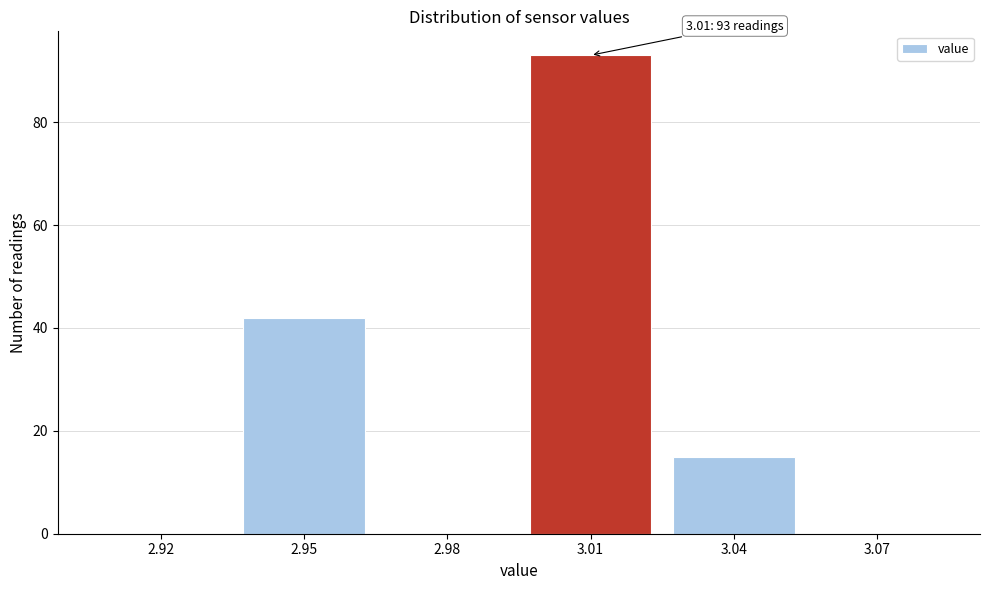

Reading right to left, transcribe all the data shown in this chart.

3.07=0	3.04=15	3.01=93	2.98=0	2.95=42	2.92=0